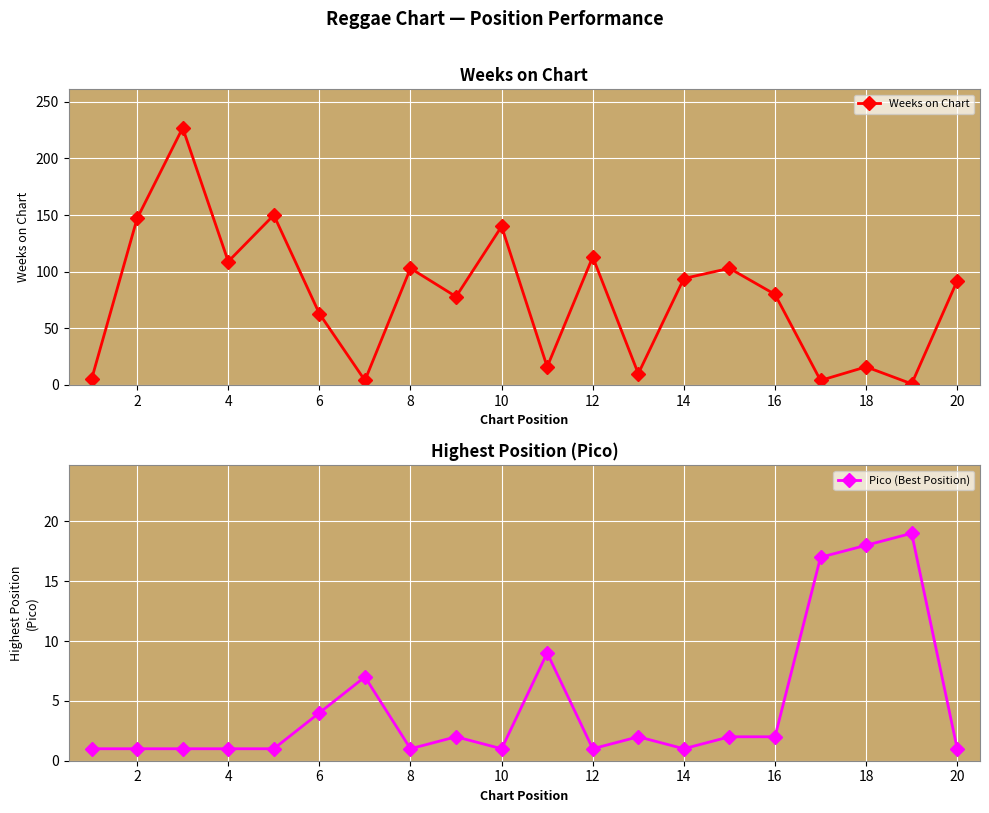

In Weeks on Chart, how many points are higher than both neighbors (excluding endpoints)?

7